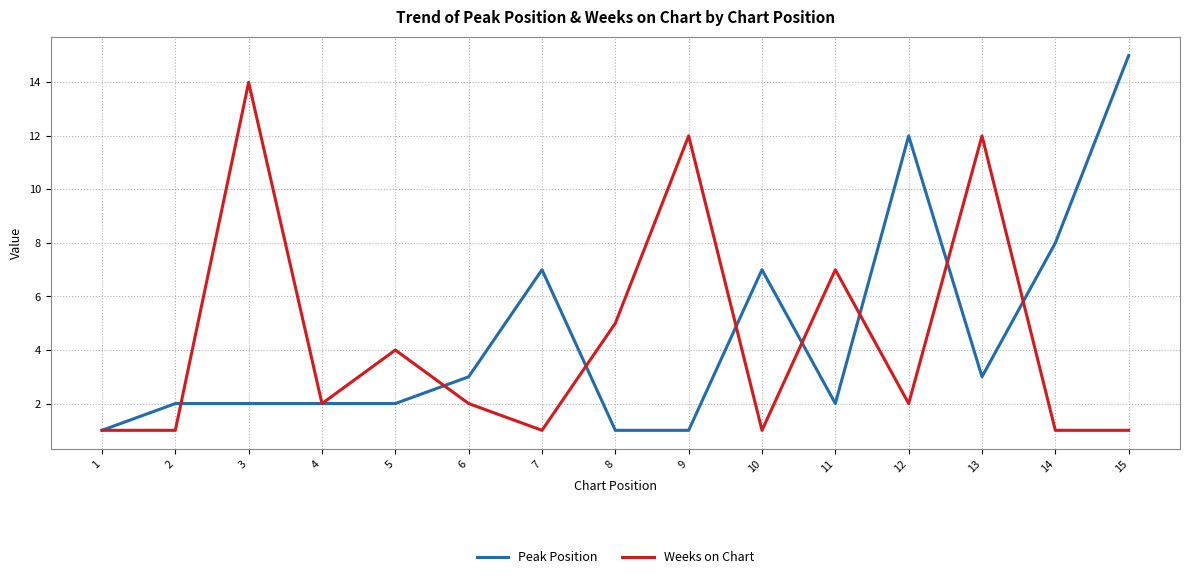

Where is Weeks on Chart nearest to the value 7?

11